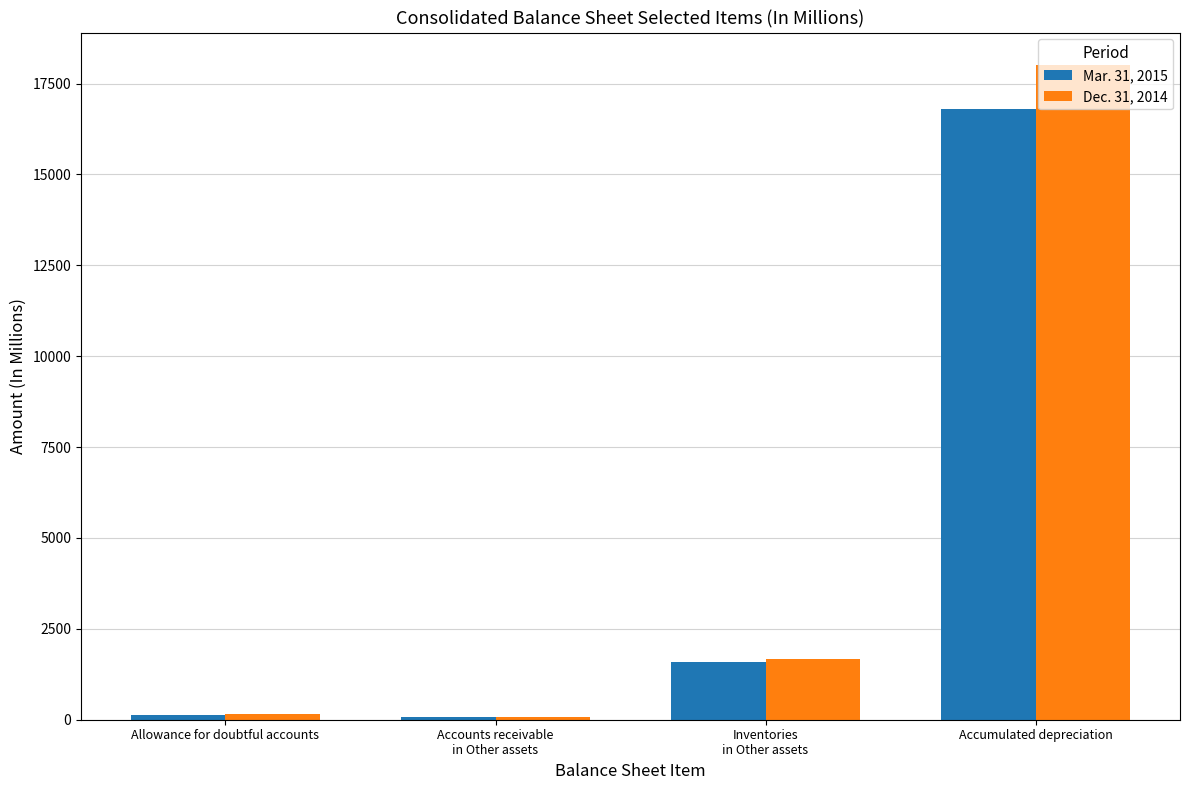

What is the smallest value displayed?

65